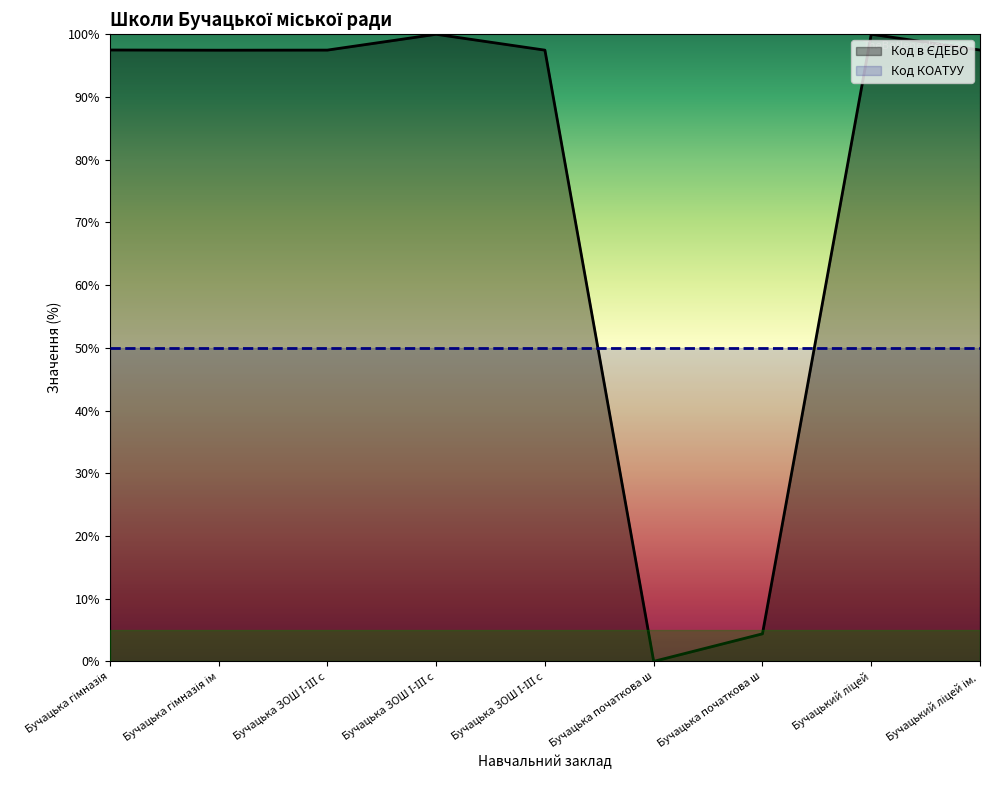

At which label does Код в ЄДЕБО reach its peak?

Бучацький ліцей